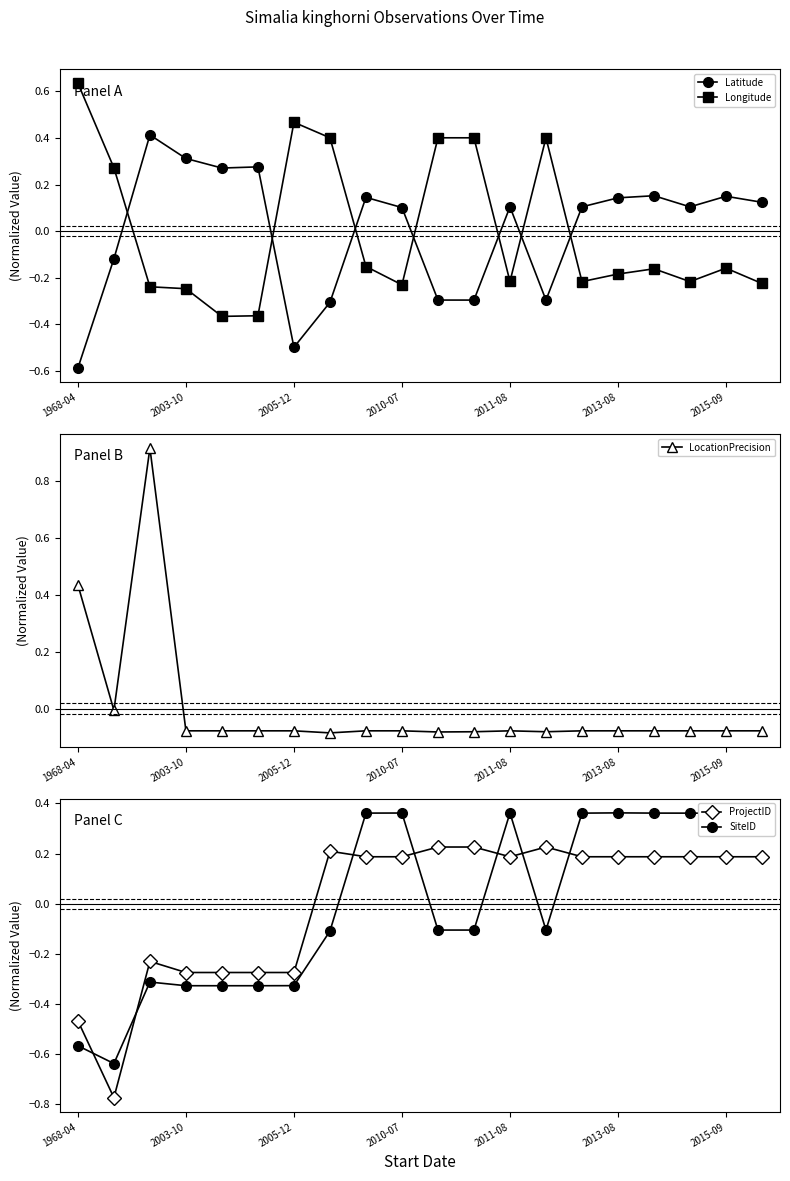

How many data points in SiteID are less than 0?

11